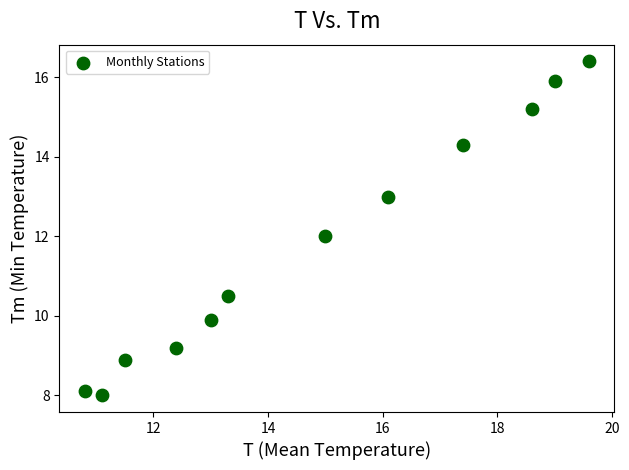

What is the range of Y values (max minus min)?

8.4